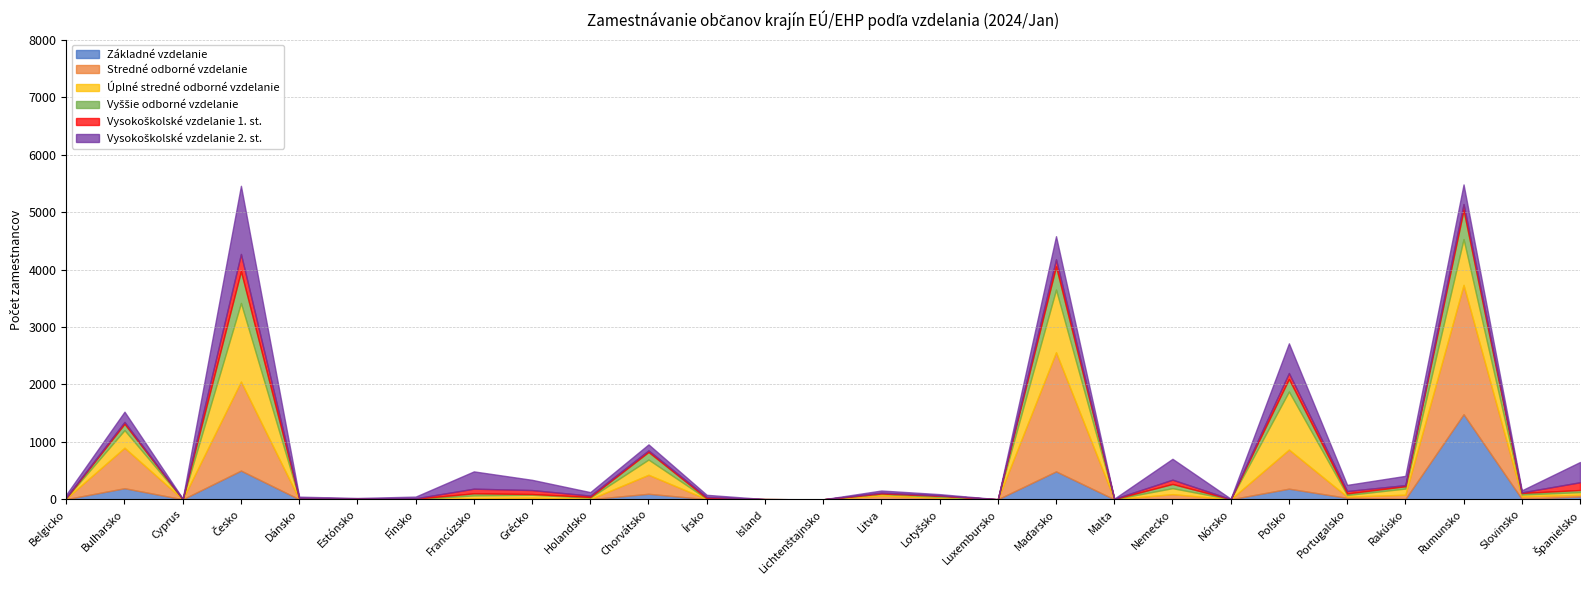

List the labels in order of Stredné odborné vzdelanie value, smallest first.

Fínsko, Lichtenštajnsko, Luxembursko, Nórsko, Cyprus, Írsko, Malta, Holandsko, Dánsko, Island, Estónsko, Belgicko, Francúzsko, Lotyšsko, Portugalsko, Grécko, Španielsko, Slovinsko, Litva, Rakúsko, Nemecko, Chorvátsko, Poľsko, Bulharsko, Česko, Maďarsko, Rumunsko